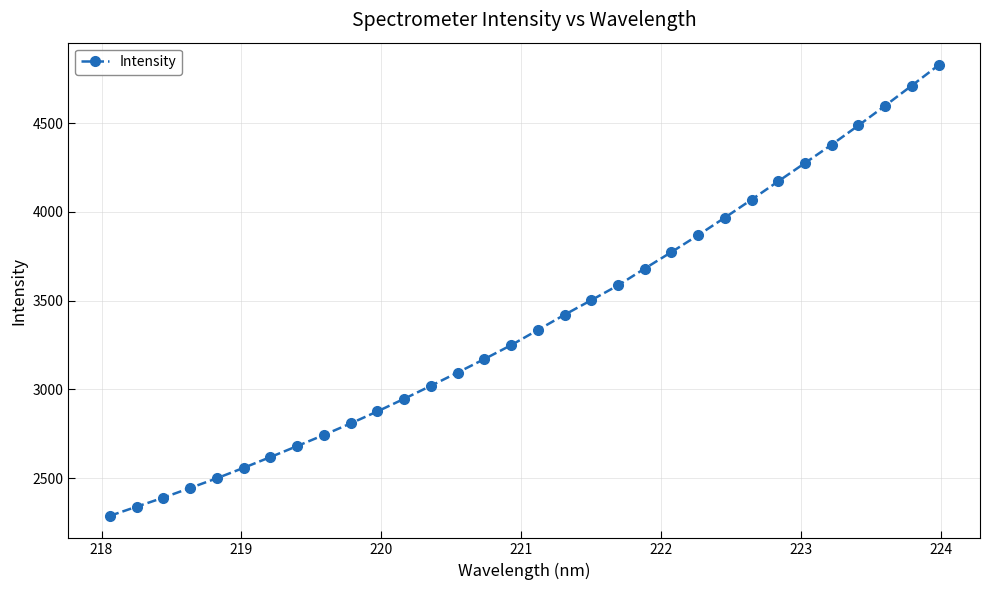

Reading right to left, extract all data points from this chart.

4826.8	4712.2	4598.6	4487.3	4379.2	4275.8	4172.7	4069.4	3968.0	3869.0	3773.8	3680.8	3585.8	3502.7	3420.4	3334.5	3249.1	3170.8	3094.8	3020.0	2946.8	2875.7	2808.0	2743.0	2680.3	2618.4	2557.8	2499.0	2444.2	2389.7	2338.6	2287.3